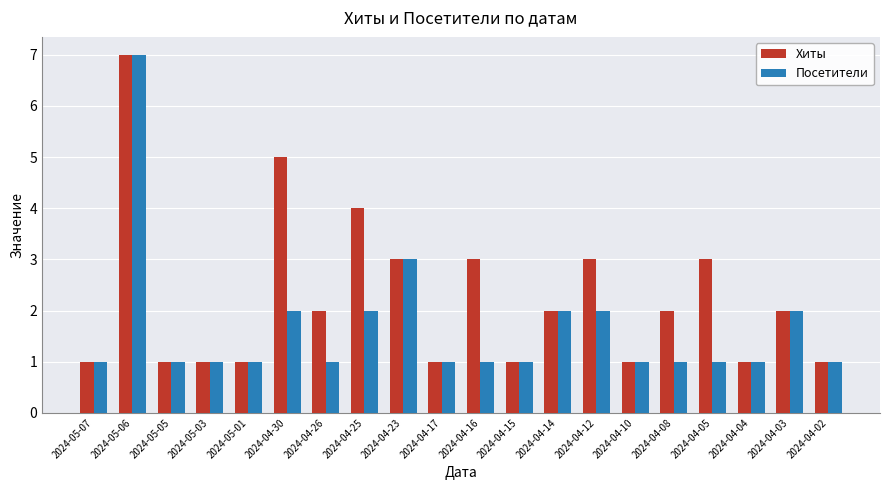

Which series has the largest total across all categories?

Хиты